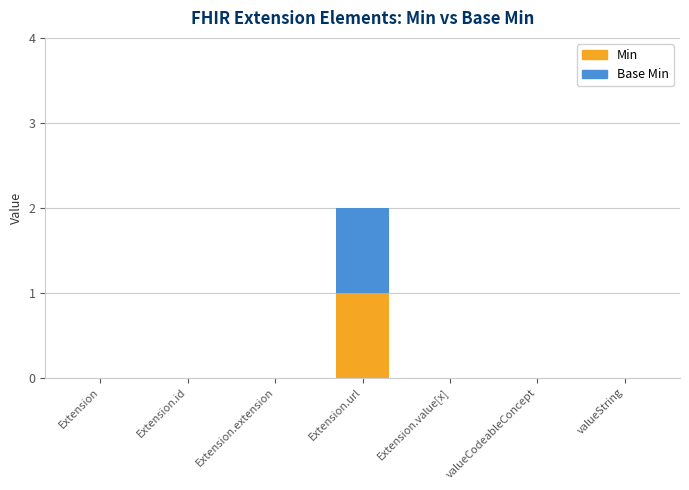

How many Min values are between 0 and 1?

7